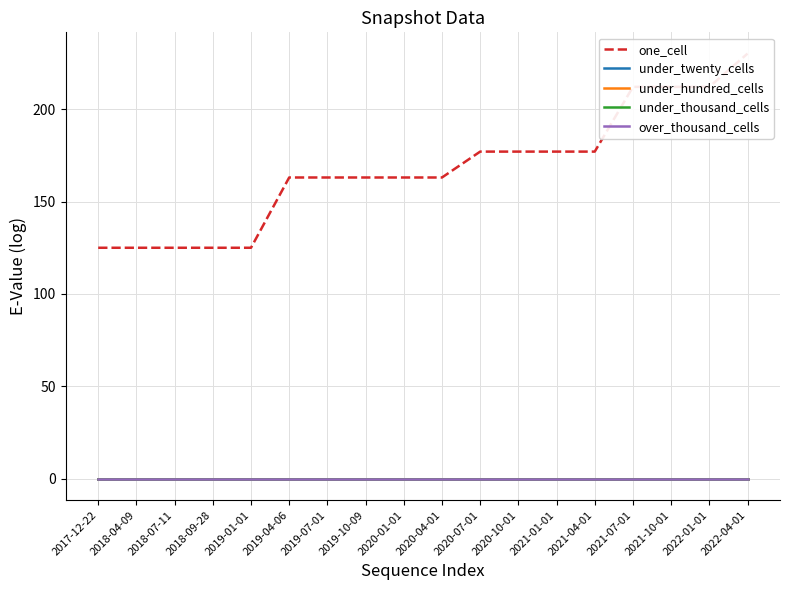

True or false: under_thousand_cells has more than 0 points higher than both neighbors.

False